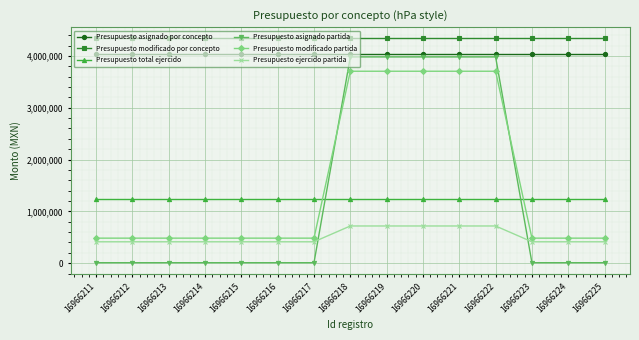

The value of Presupuesto asignado partida at 16966218 is 1792563.4. True or false?

False